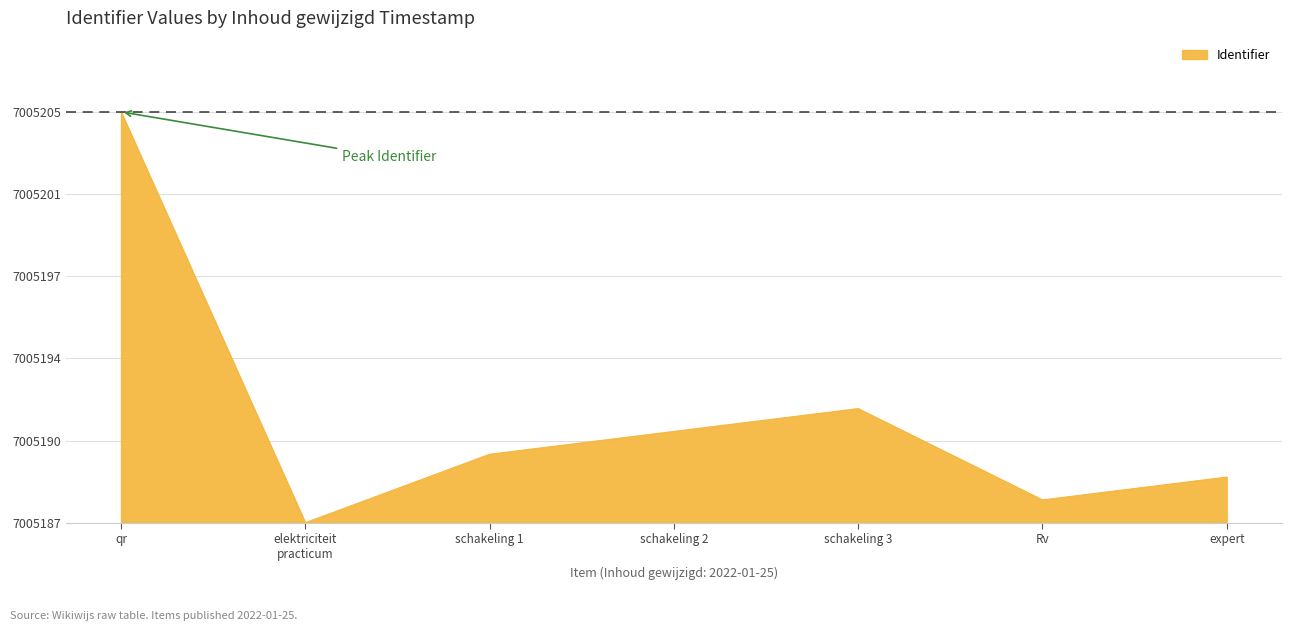

Which category has the lowest value across all series?

elektriciteit
practicum